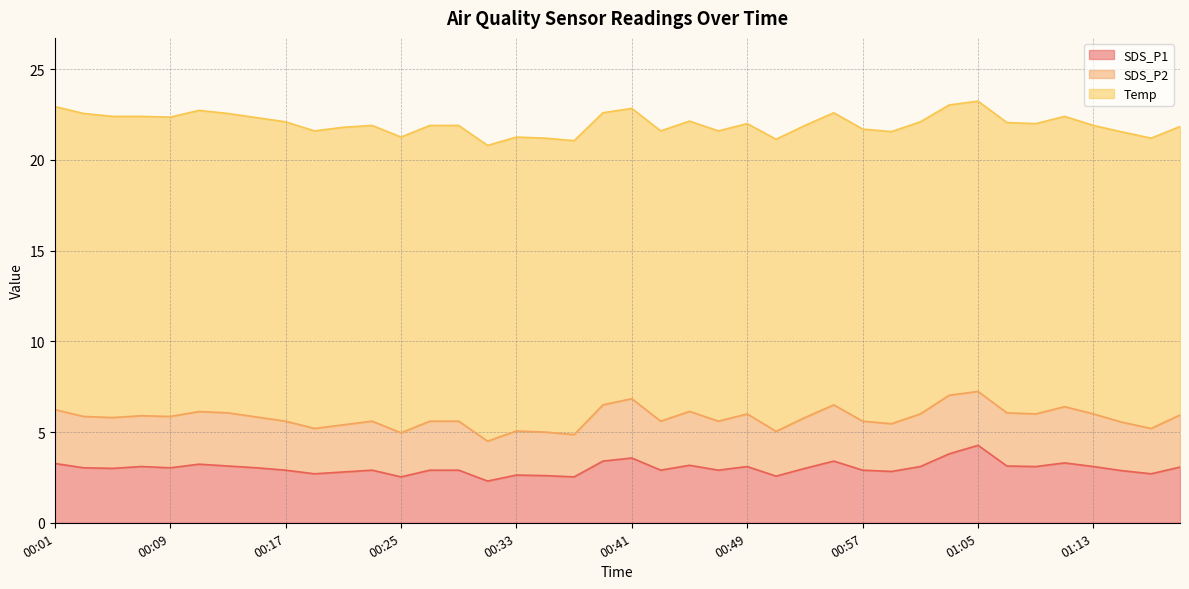

What is the spread (max minus min) of values at 01:05?

13.0